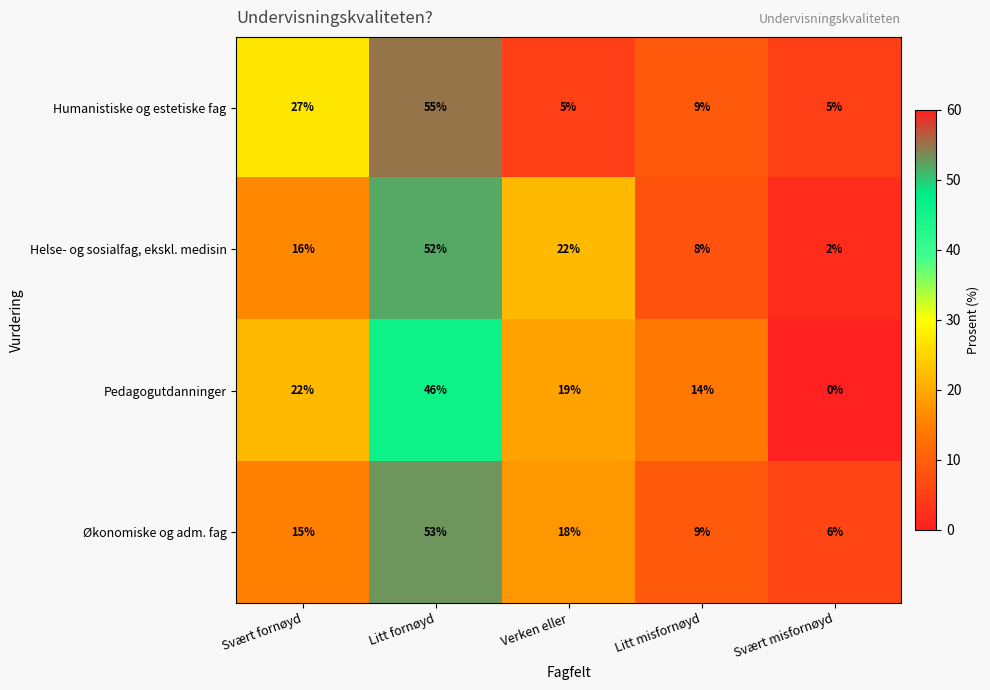

How many series are shown in this chart?

4